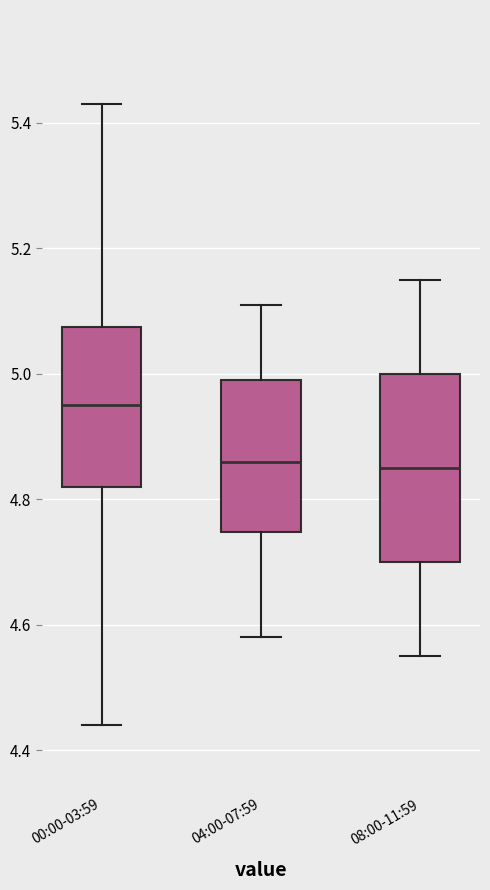

Comparing the boxes themselves (not the whiskers), which one is the tallest?

08:00-11:59